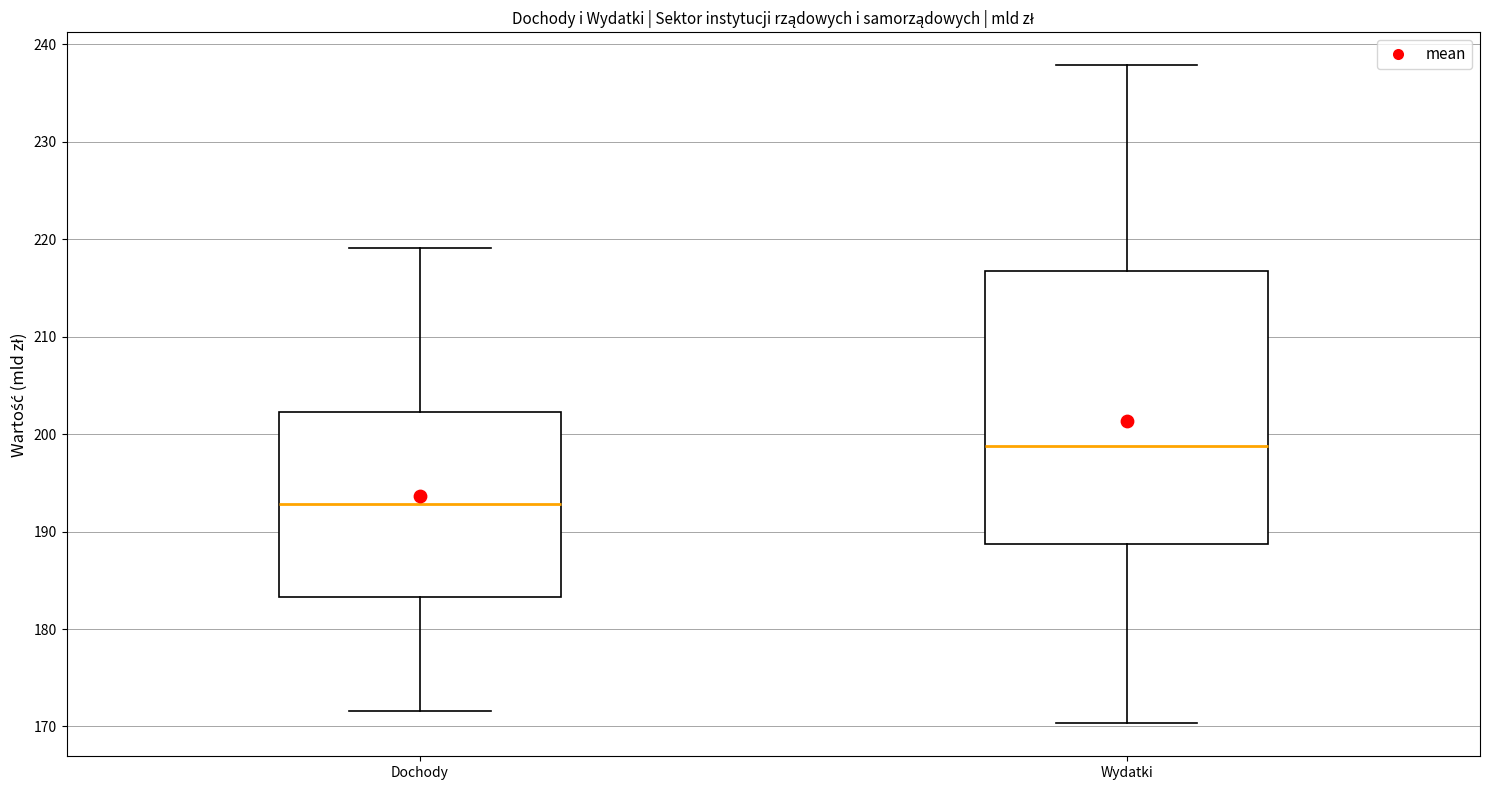

Where does the lower whisker of the box for Wydatki end on the y-axis? The values are not printed on the chart, so give them approximately, as read against the axis.

170